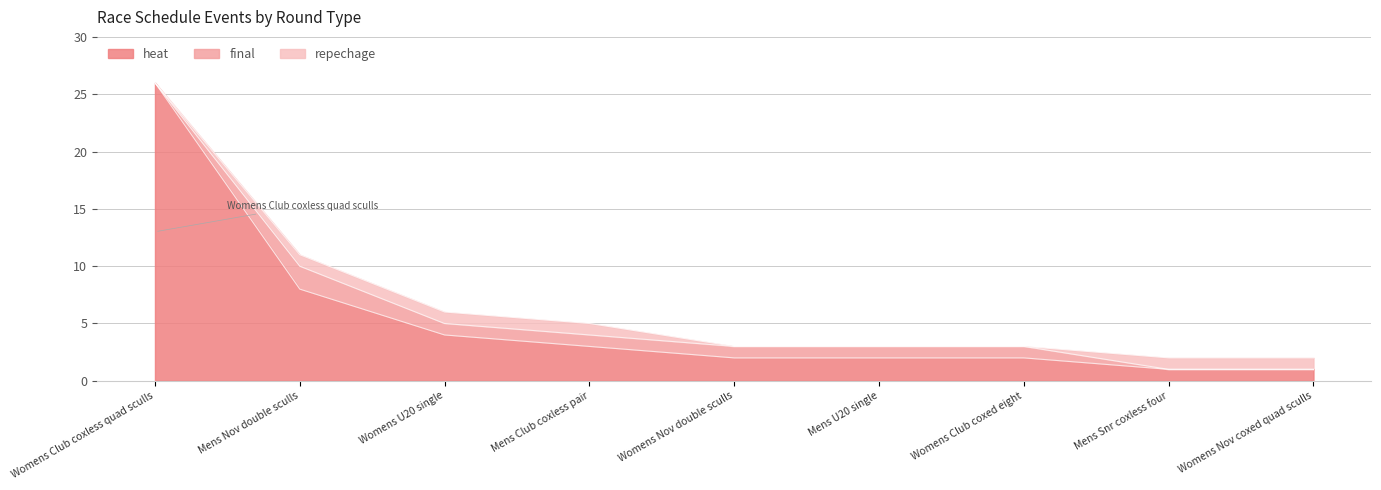

What is the sum of all final values?

7